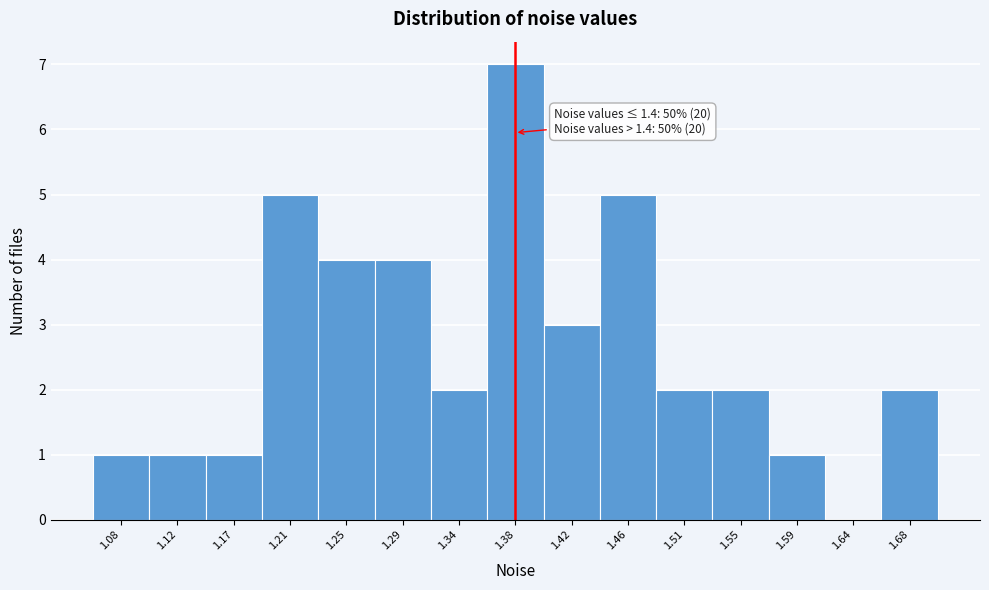

Reading right to left, extract all data points from this chart.

1.68=2	1.64=0	1.59=1	1.55=2	1.51=2	1.46=5	1.42=3	1.38=7	1.34=2	1.29=4	1.25=4	1.21=5	1.17=1	1.12=1	1.08=1